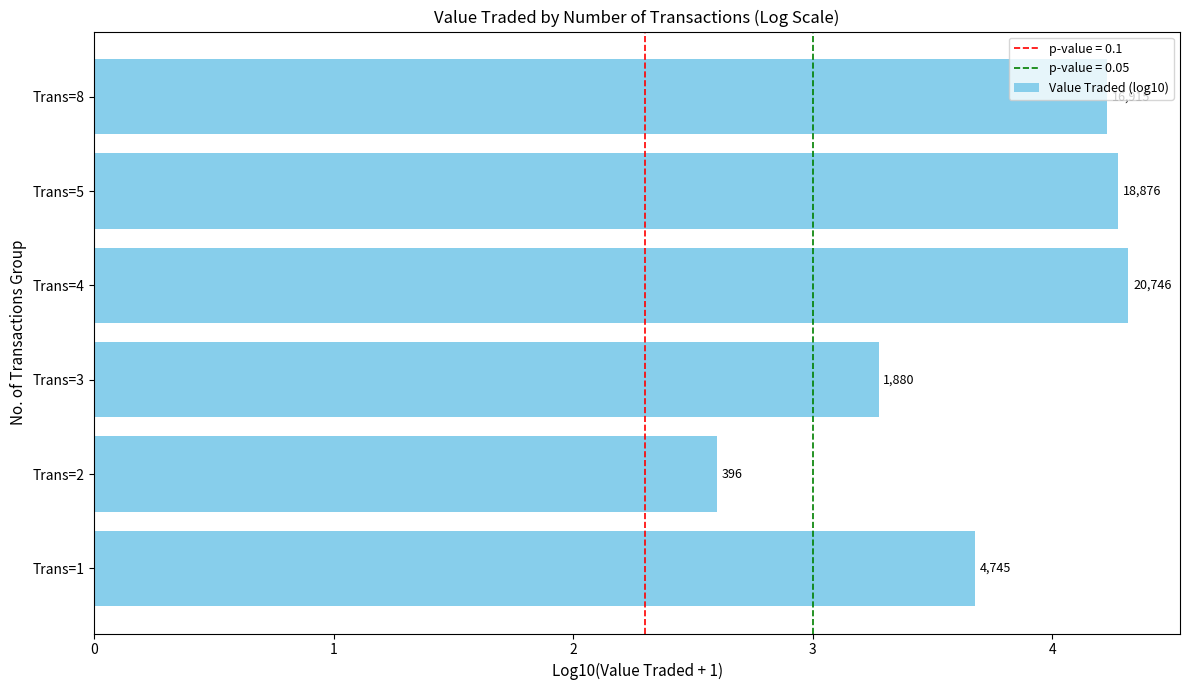

Does the chart contain any negative values?

No